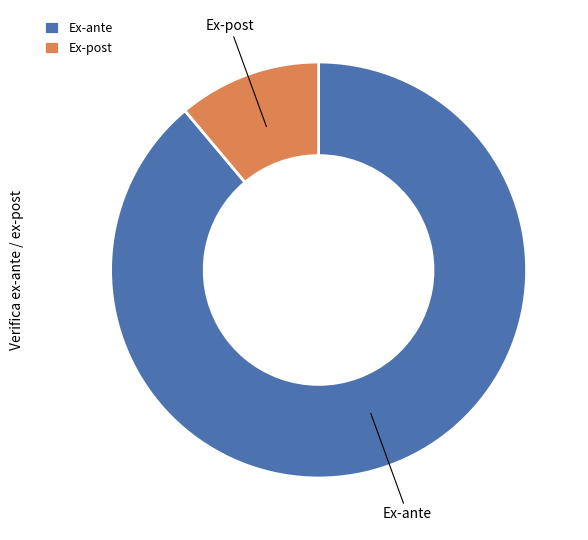

Count the number of slices in the pie.

2